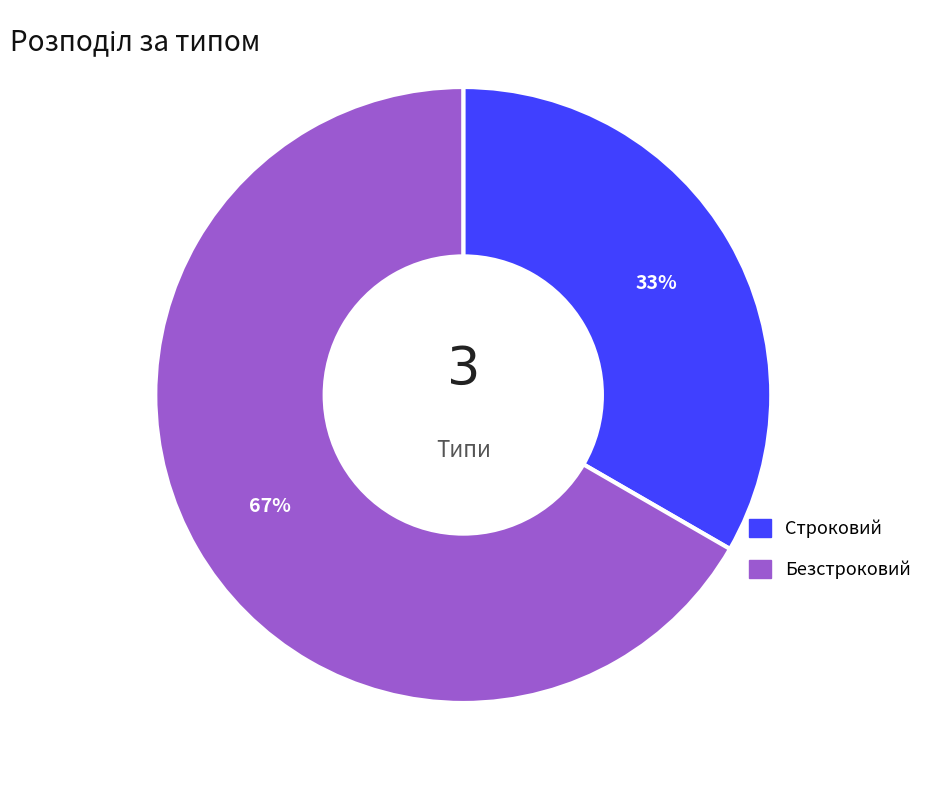

How many segments does this pie chart have?

2